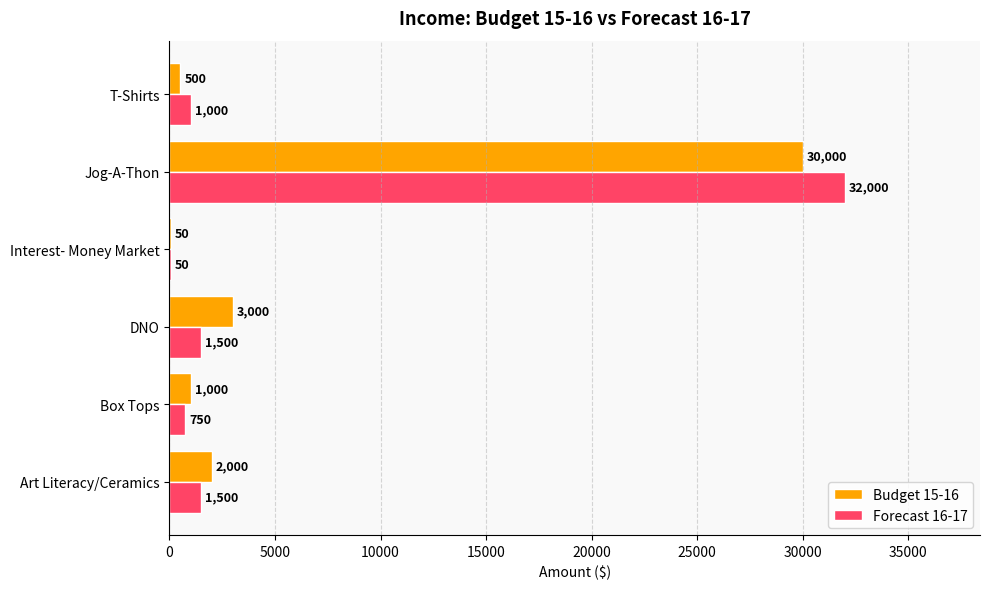

What is the sum of all Forecast 16-17 values?

36800